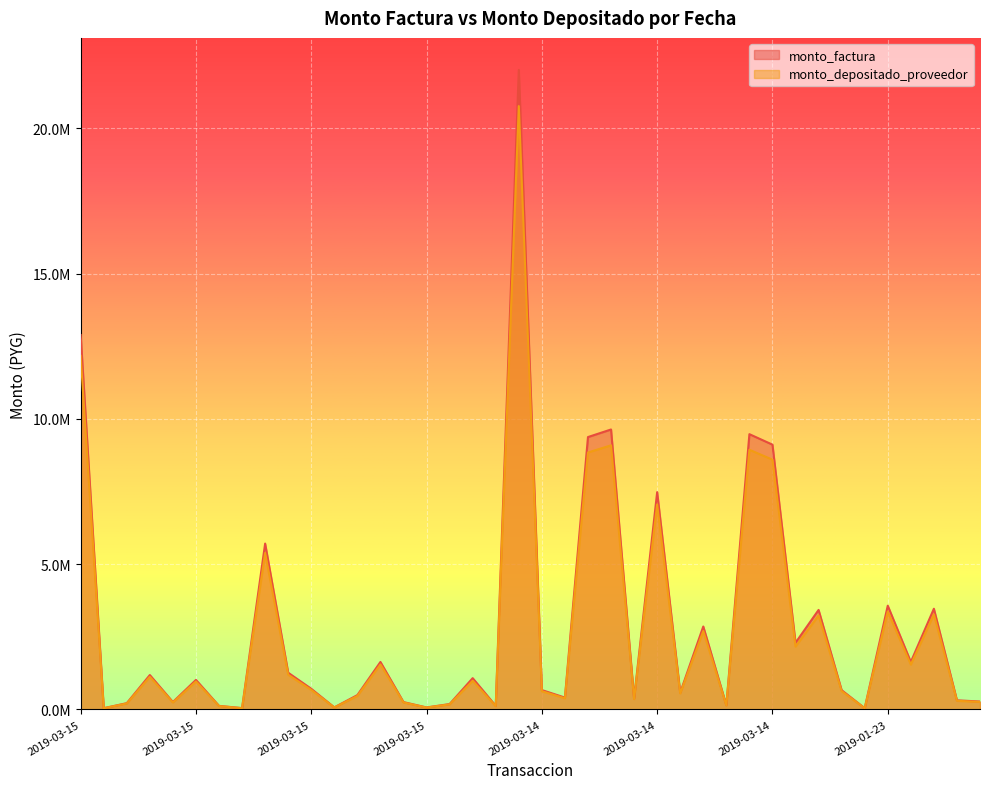

How many interior local peaks does the monto_depositado_proveedor series have?

13